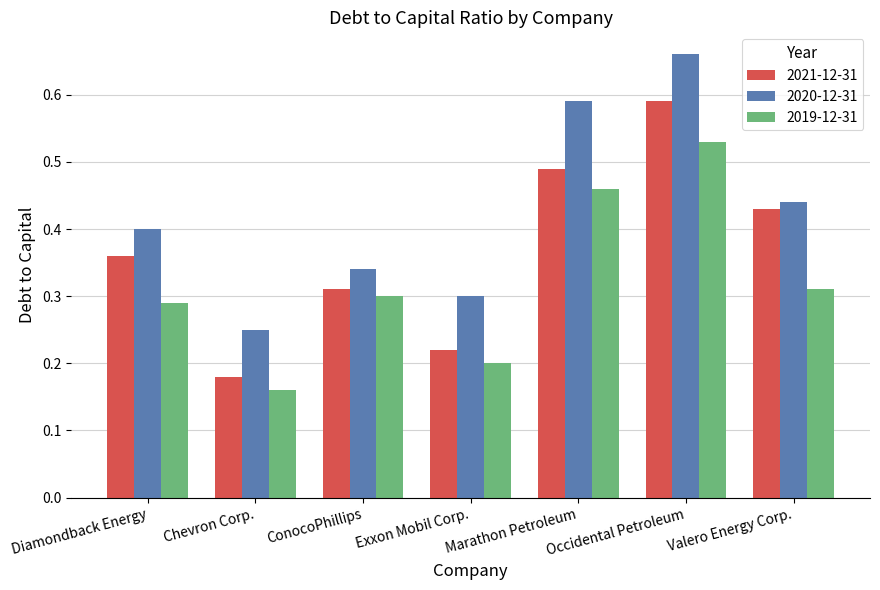

How many distinct data groups are displayed?

3